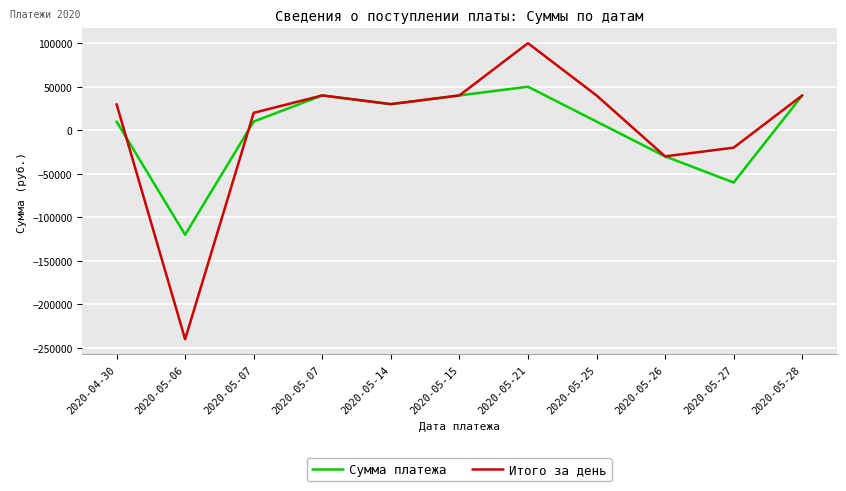

What is the smallest value displayed?

-240000